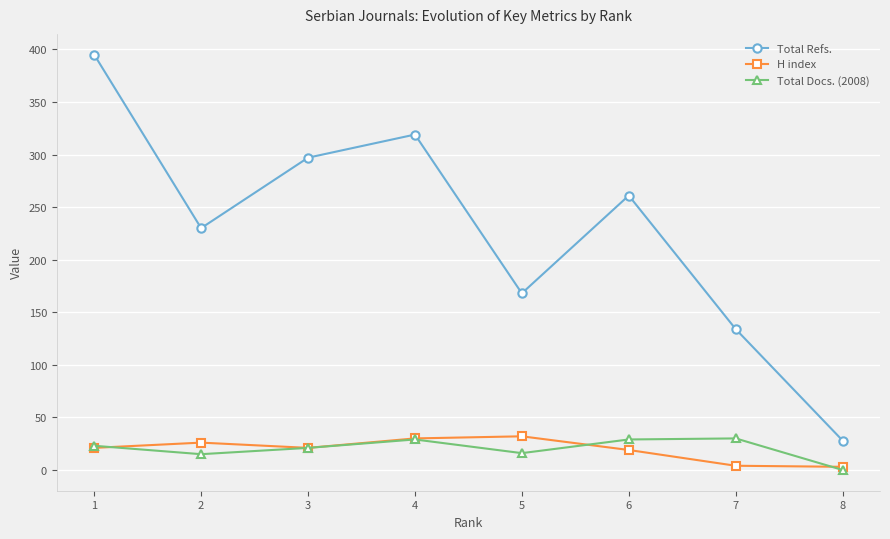

At how many categories does at least one series exceed 344?

1